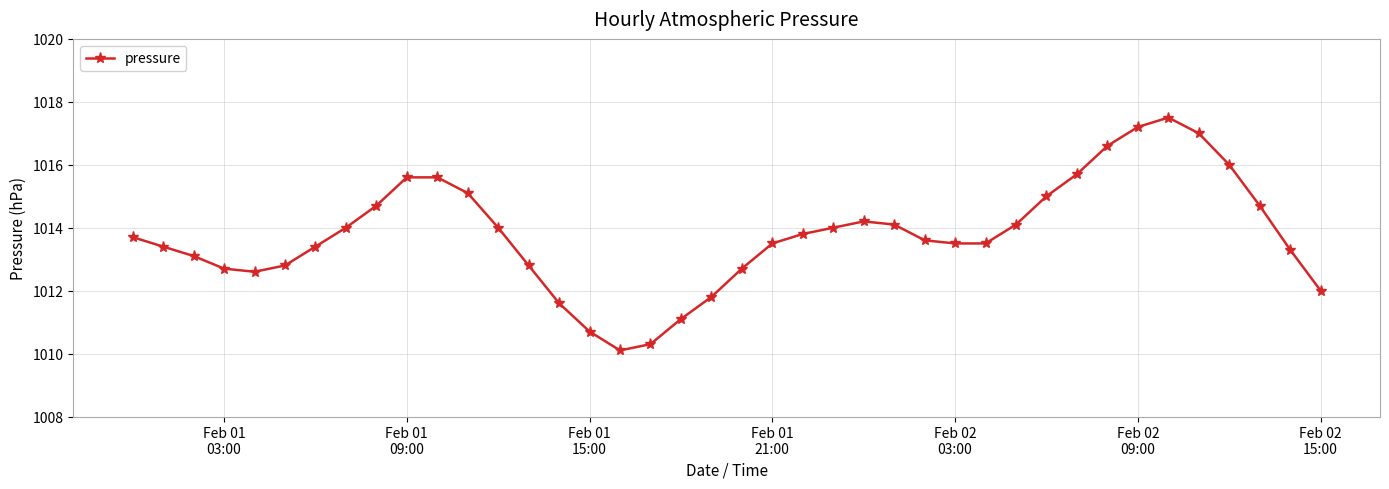

How many values are below 1013?

12